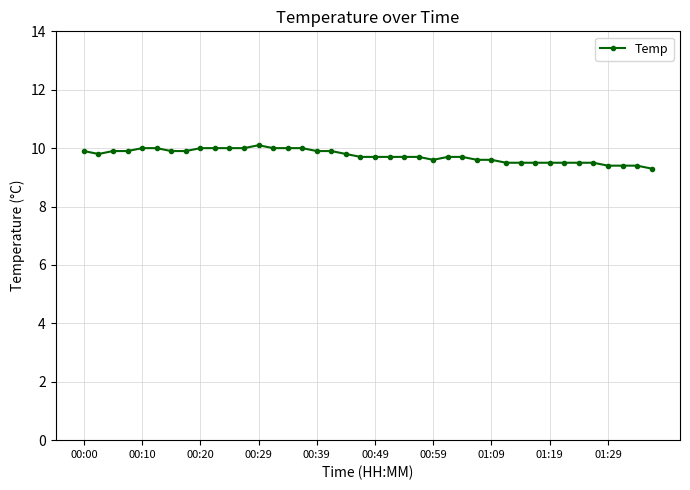

What is the minimum value shown in the chart?

9.3